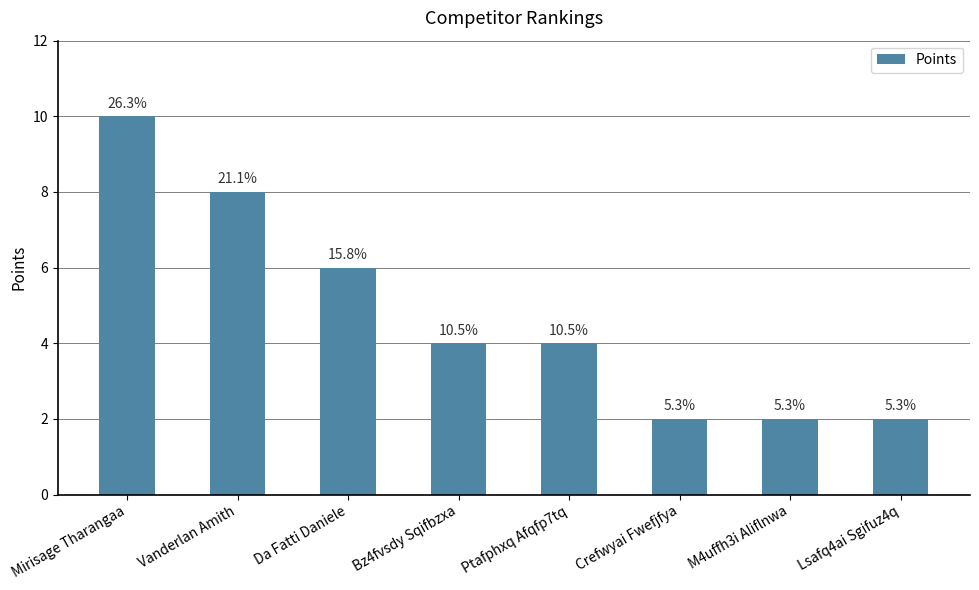

List the labels in order of value, largest first.

Mirisage Tharangaa, Vanderlan Amith, Da Fatti Daniele, Bz4fvsdy Sqifbzxa, Ptafphxq Afqfp7tq, Crefwyai Fwefjfya, M4uffh3i Aliflnwa, Lsafq4ai Sgifuz4q